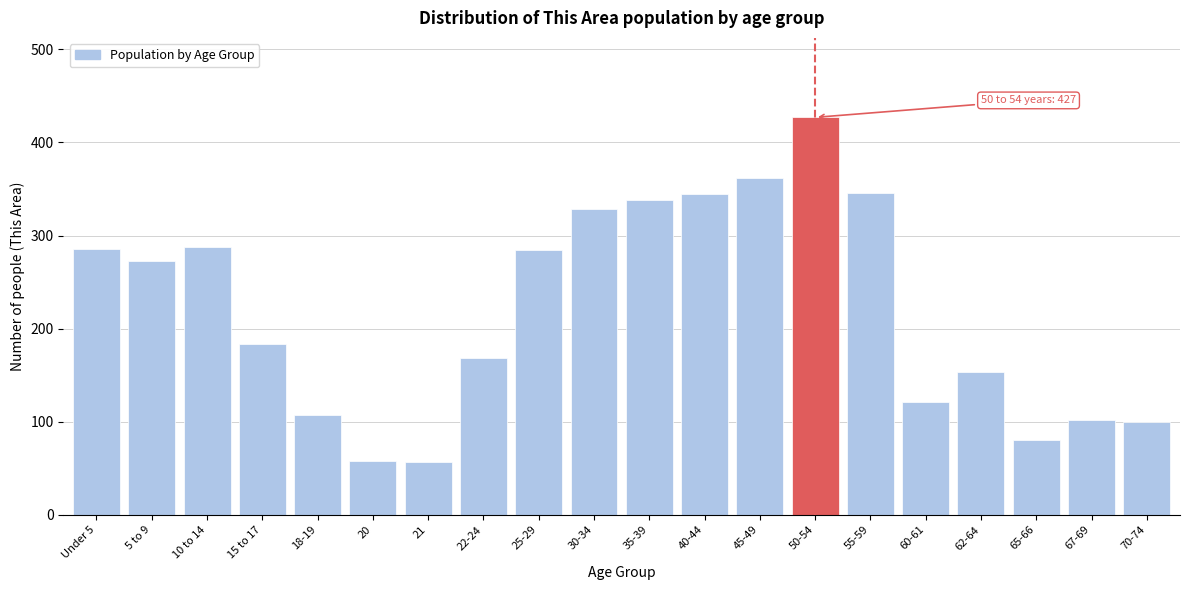

True or false: the data shows 107 at 18-19.

True